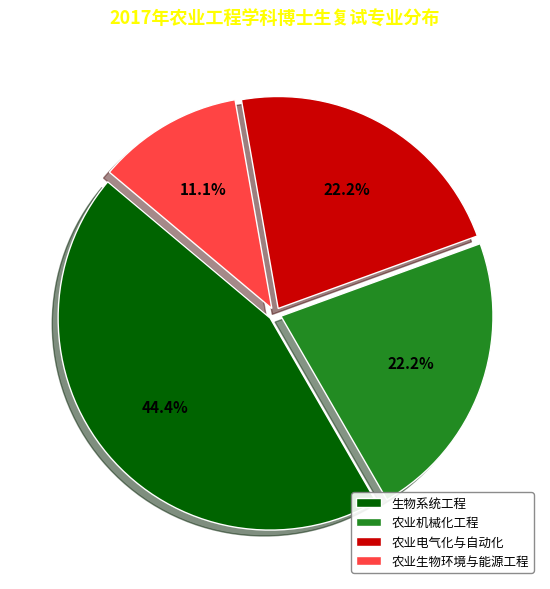

Approximately how many times larger is the value at 农业电气化与自动化 compared to 农业机械化工程?

1.0